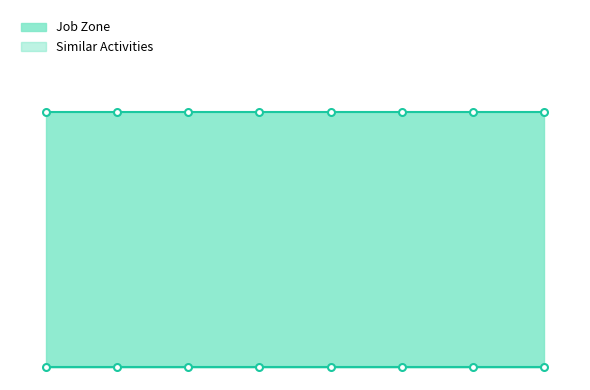

What is the minimum value for Job Zone?

2